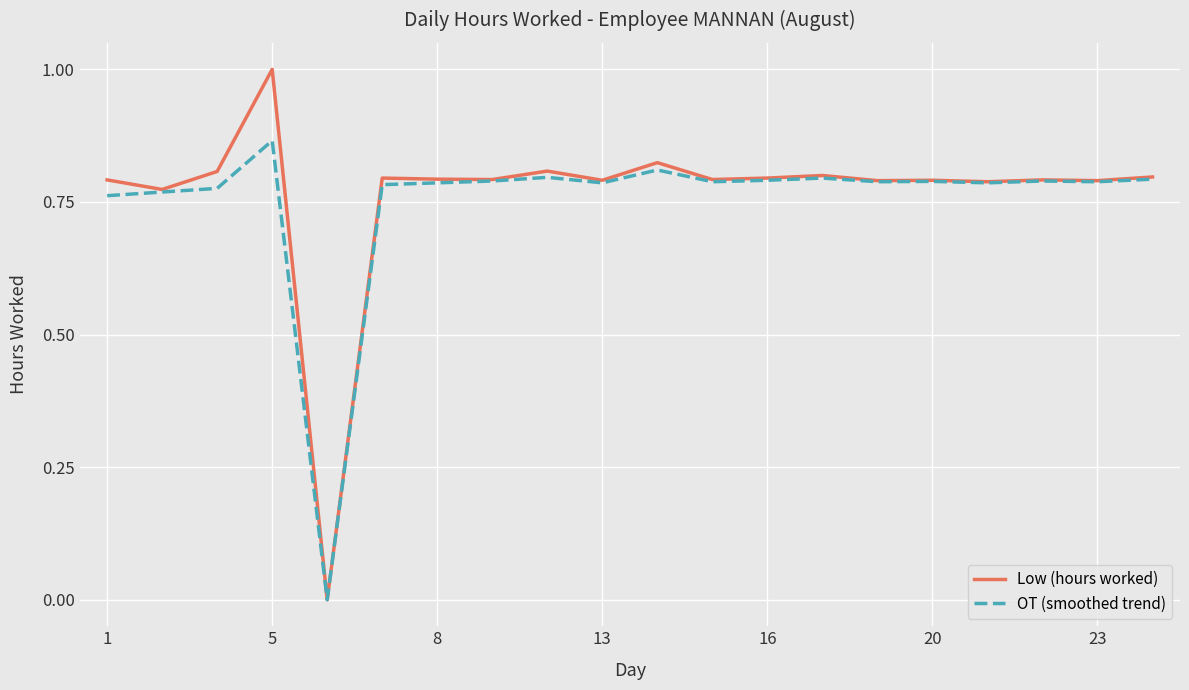

List the series in order of their overall mean, lowest first.

OT (smoothed trend), Low (hours worked)